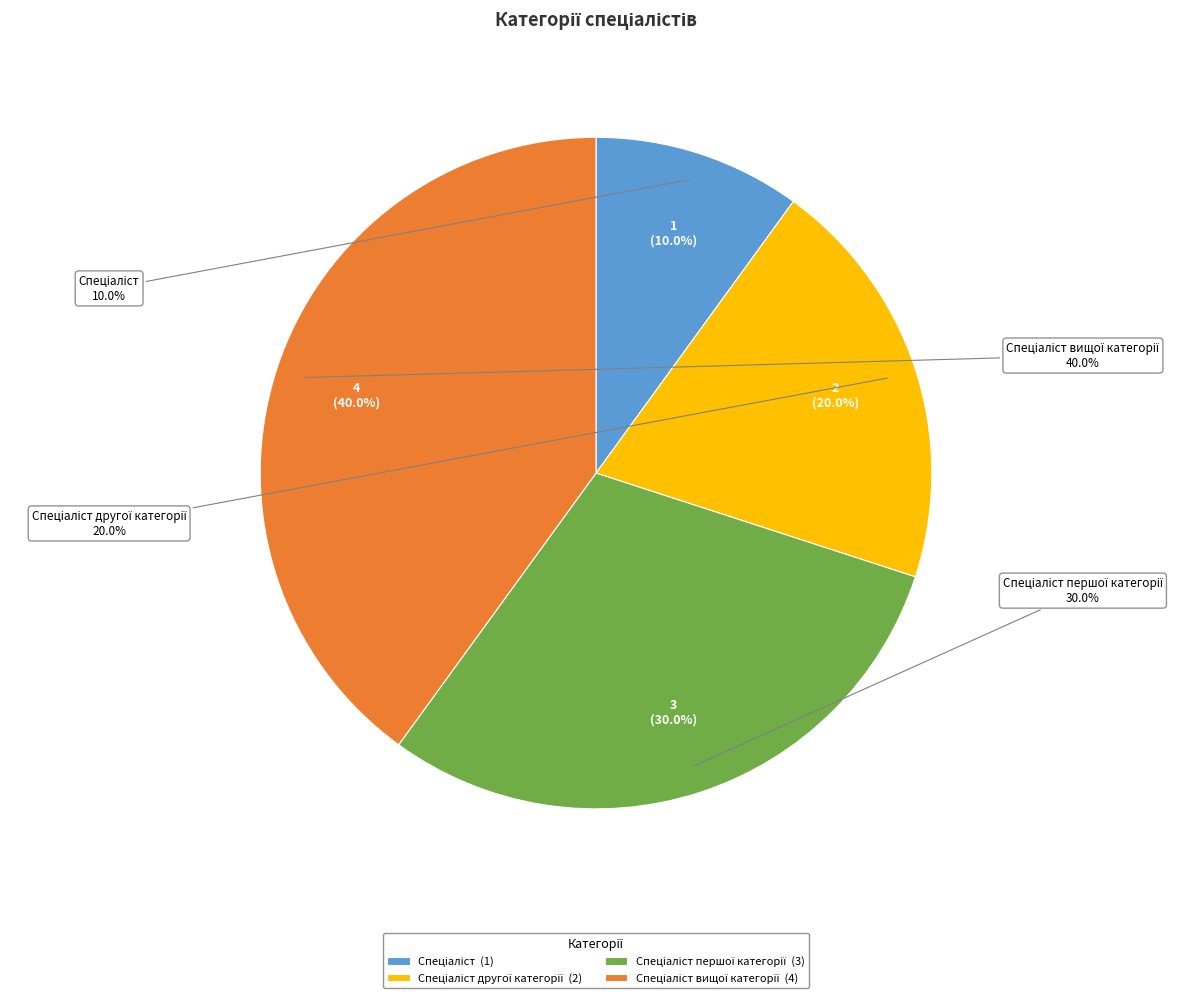

How many slices are in this pie chart?

4